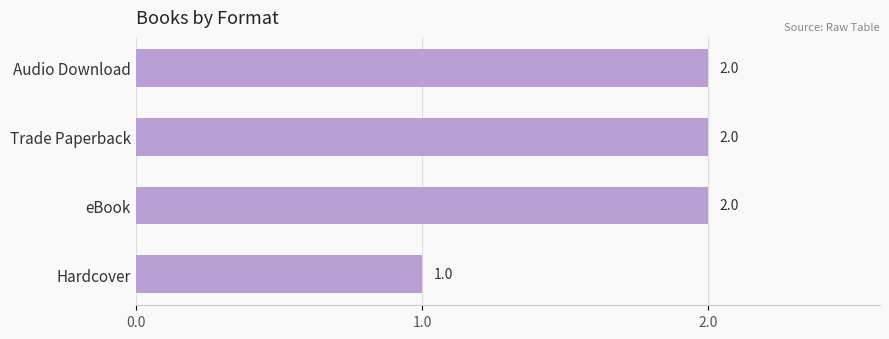

The value at Audio Download is 2. True or false?

True